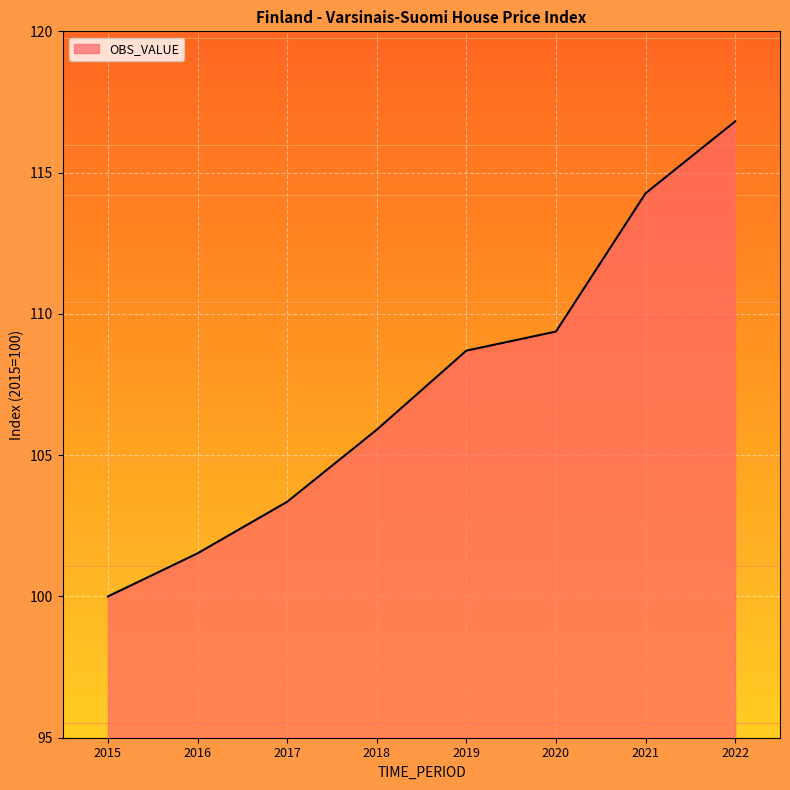

At which label is the value closest to 108?

2019